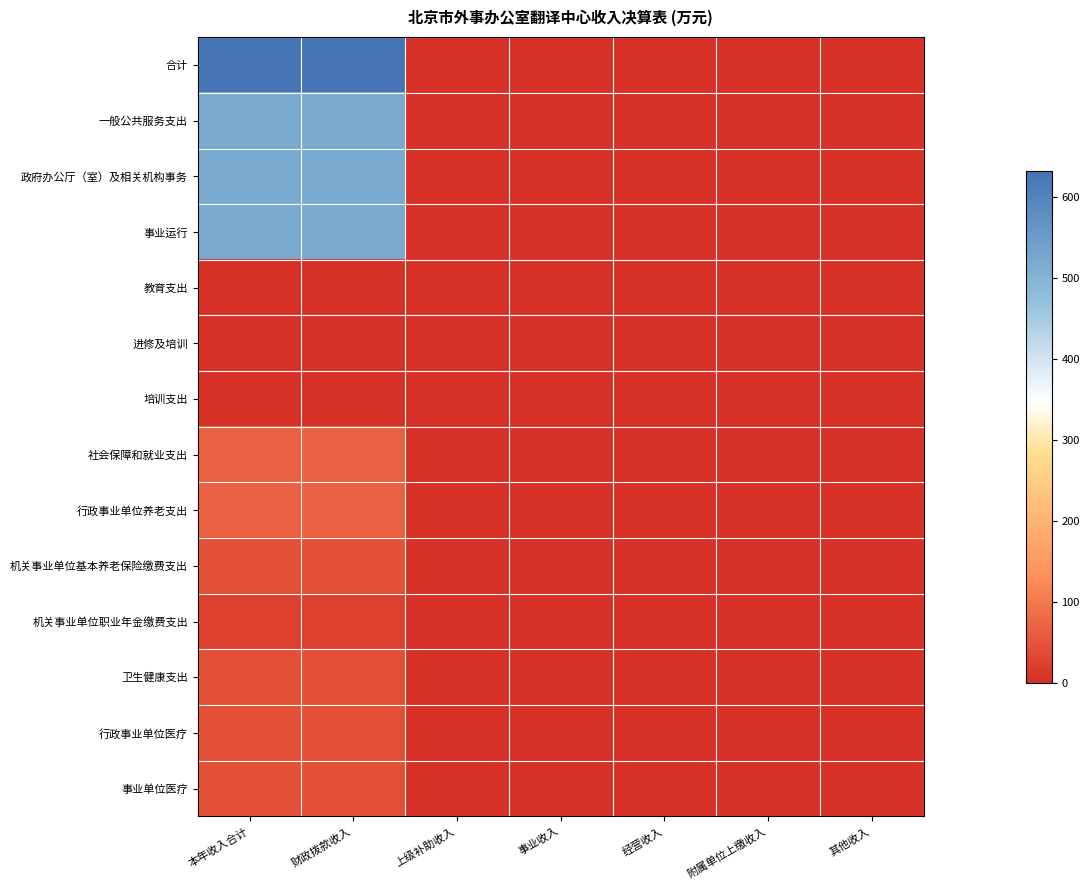

Which series has the largest total across all categories?

合计